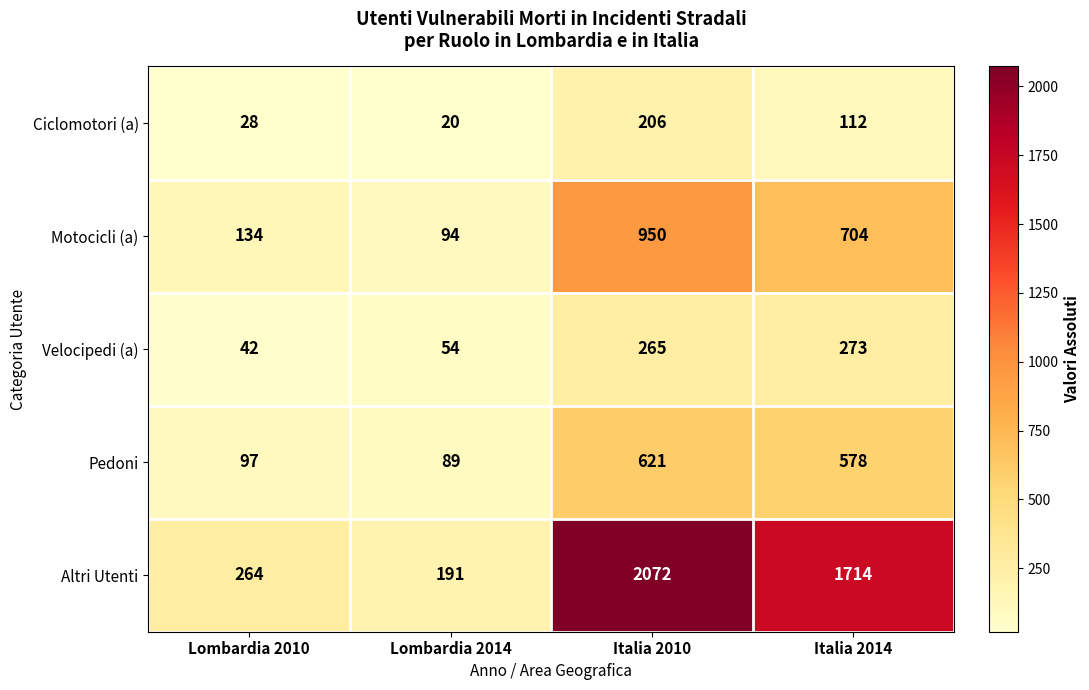

What is the smallest value displayed?

20